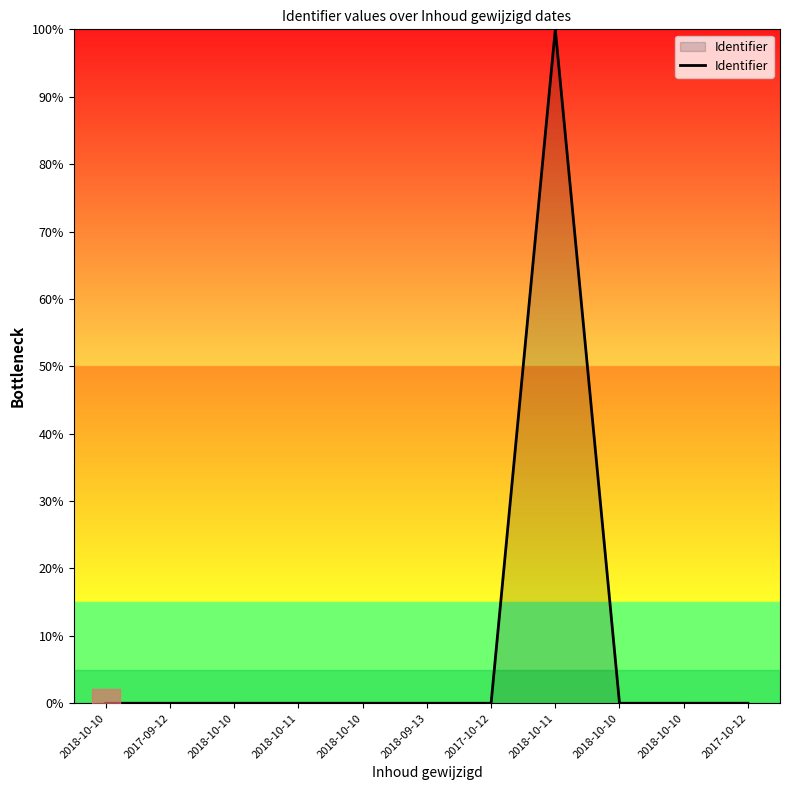

Between 2018-10-10 and 2018-10-11, which is larger?

2018-10-11